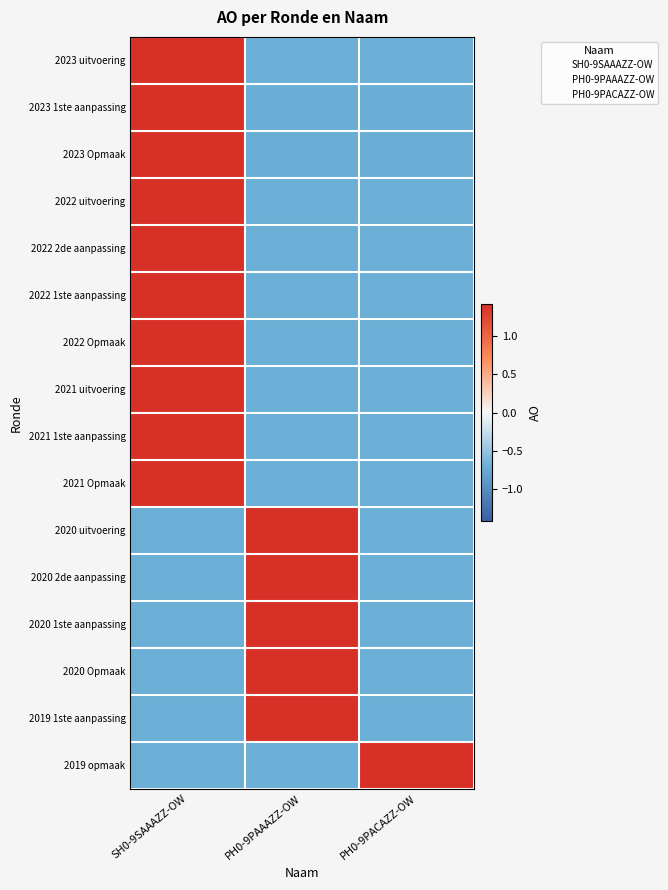

List the series in order of their peak value, lowest first.

2023 uitvoering, 2022 2de aanpassing, 2022 1ste aanpassing, 2022 Opmaak, 2021 uitvoering, 2021 1ste aanpassing, 2021 Opmaak, 2020 uitvoering, 2019 1ste aanpassing, 2019 opmaak, 2023 1ste aanpassing, 2023 Opmaak, 2022 uitvoering, 2020 2de aanpassing, 2020 1ste aanpassing, 2020 Opmaak